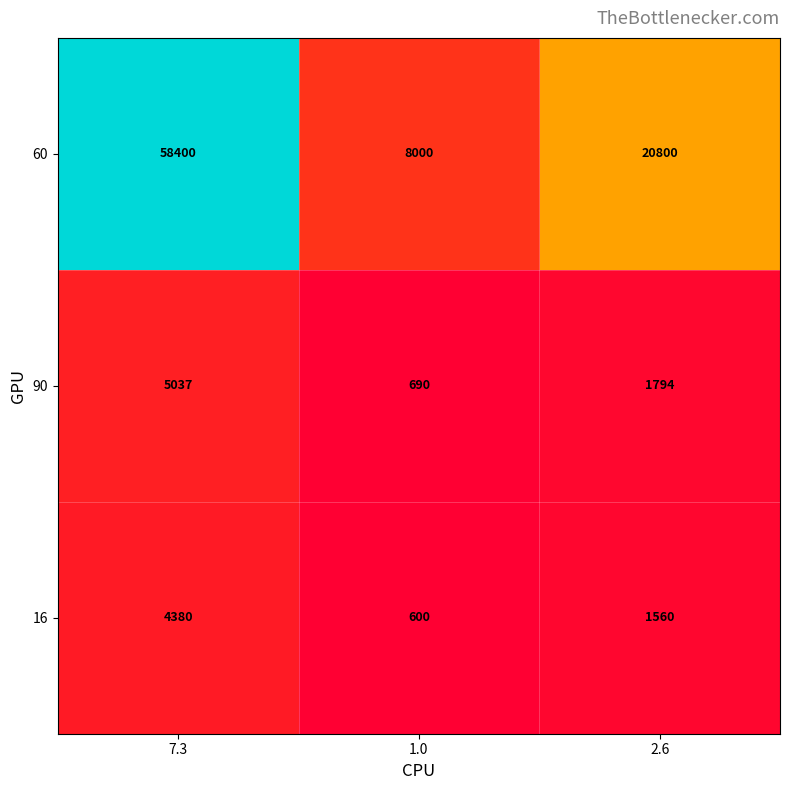

Rank the series at 7.3 from highest to lowest value.

60, 90, 16